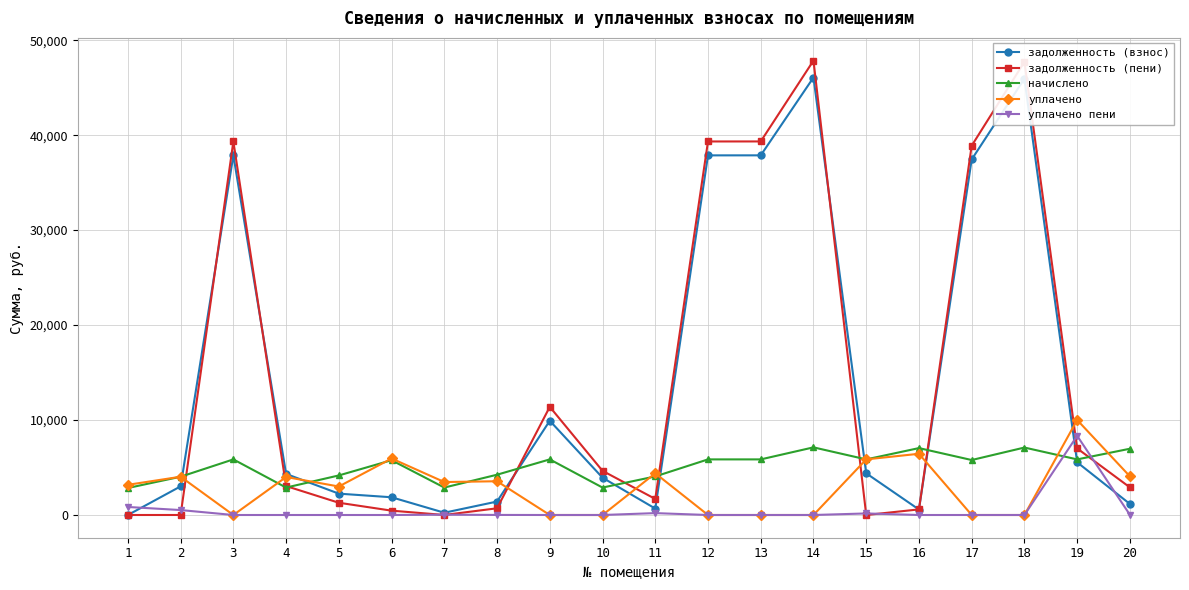

At how many categories does at least one series exceed 22629?

6